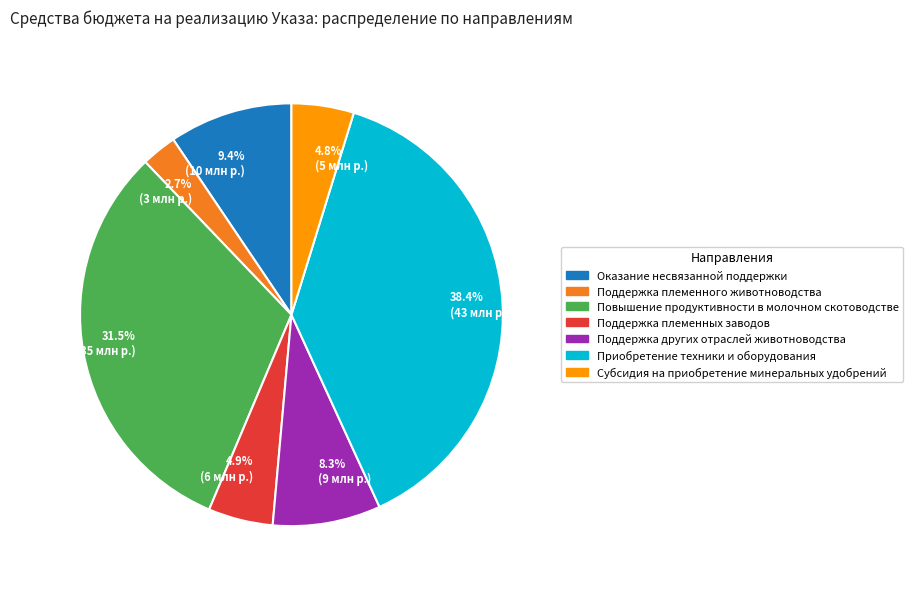

Which category has the biggest portion of the pie?

Приобретение техники и оборудования